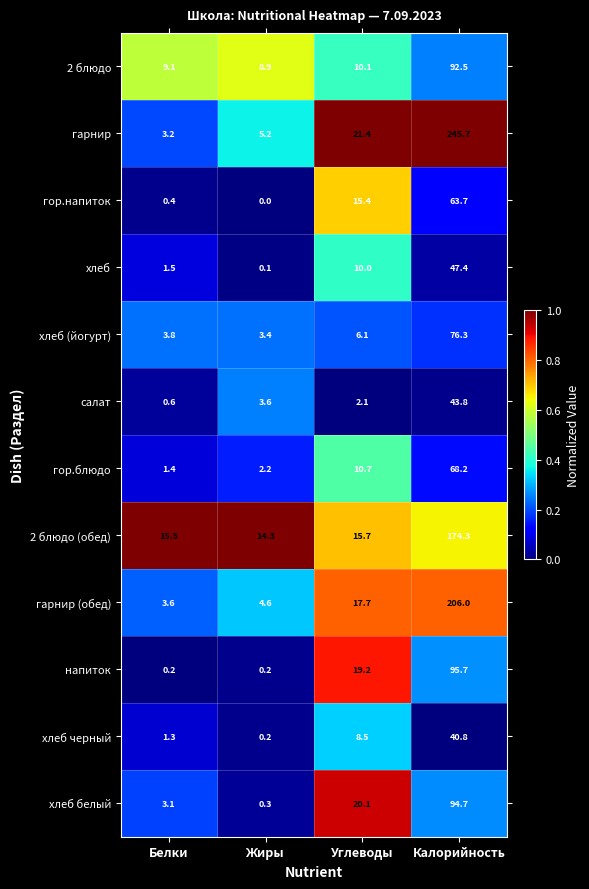

The 2 блюдо series shows 92.5 at Калорийность. True or false?

True